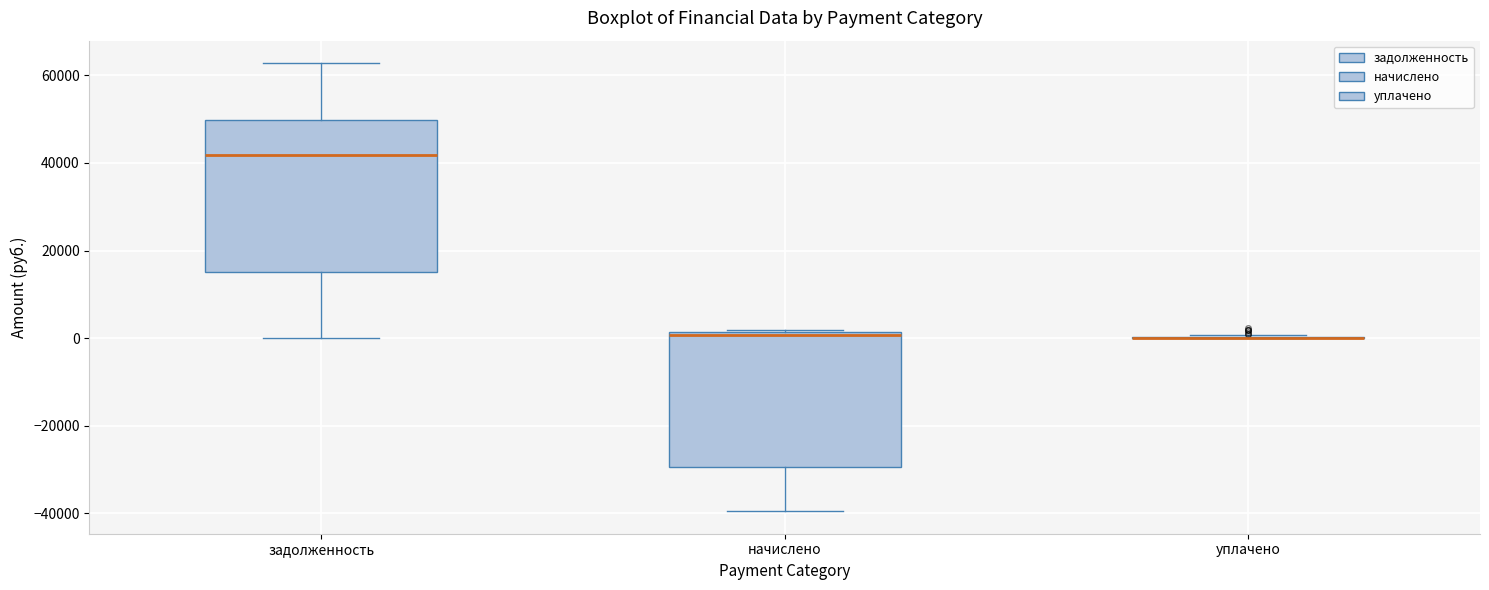

Where does the median line of the box for начислено sit on the y-axis? The values are not printed on the chart, so give them approximately, as read against the axis.

0